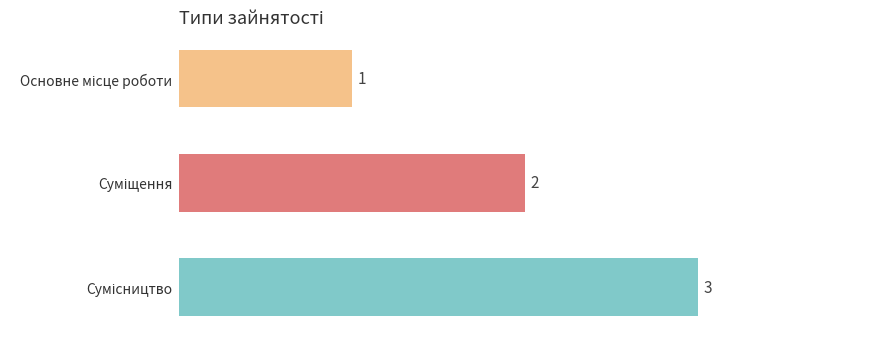

How many series are shown in this chart?

1